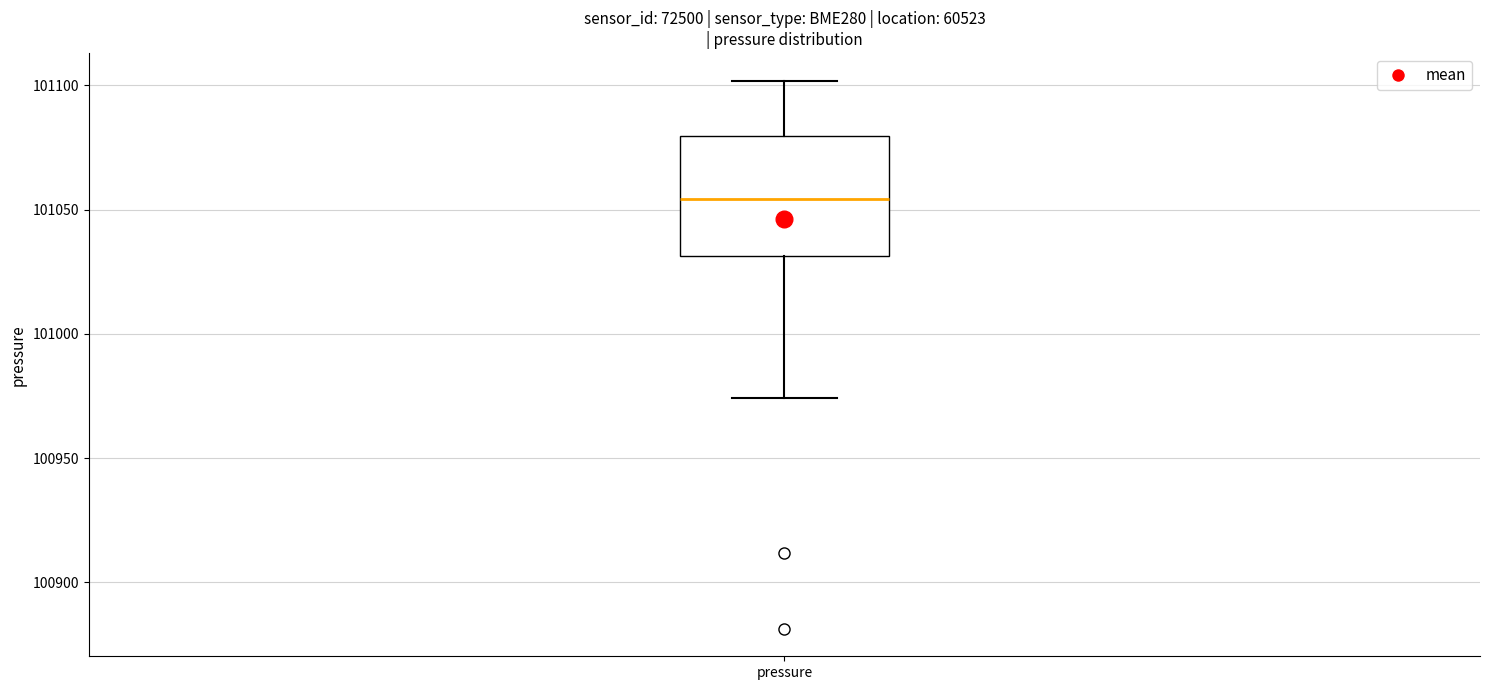

Transcribe this box plot: give where the median line is, the range the box spans, and where the two whiskers end, as read against the y-axis. The values are not printed on the chart, so give them approximately, as read against the axis.

median 101055, box 101030 to 101080, whiskers 100975 to 101100